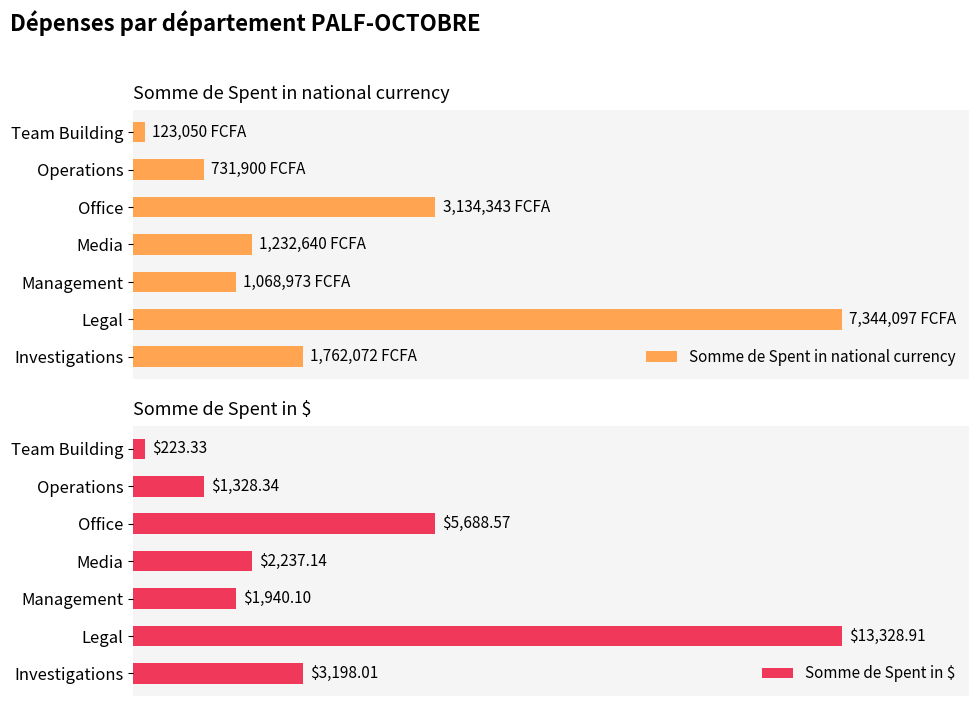

Does the chart contain stacked bars?

No